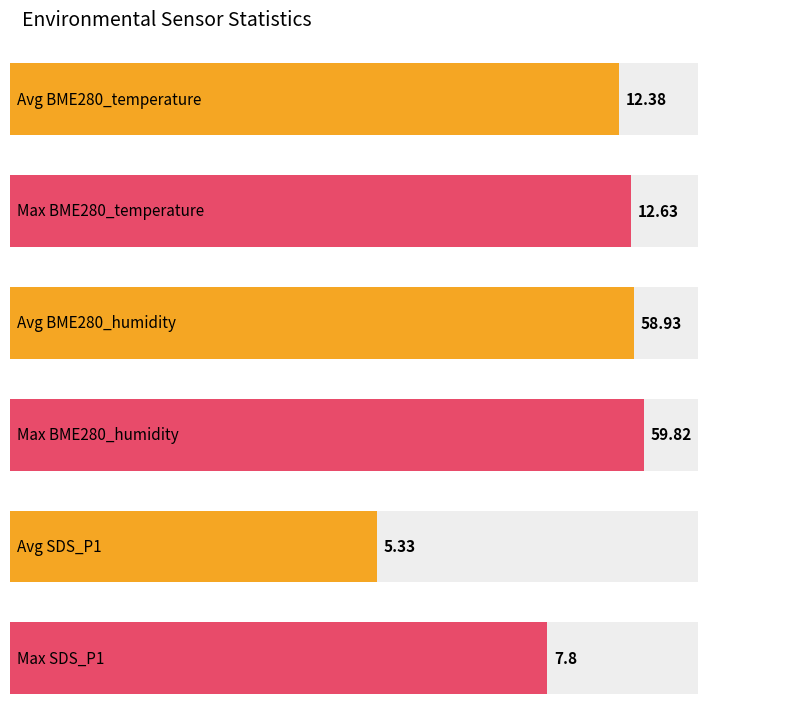

What is the maximum value shown in the chart?

59.8